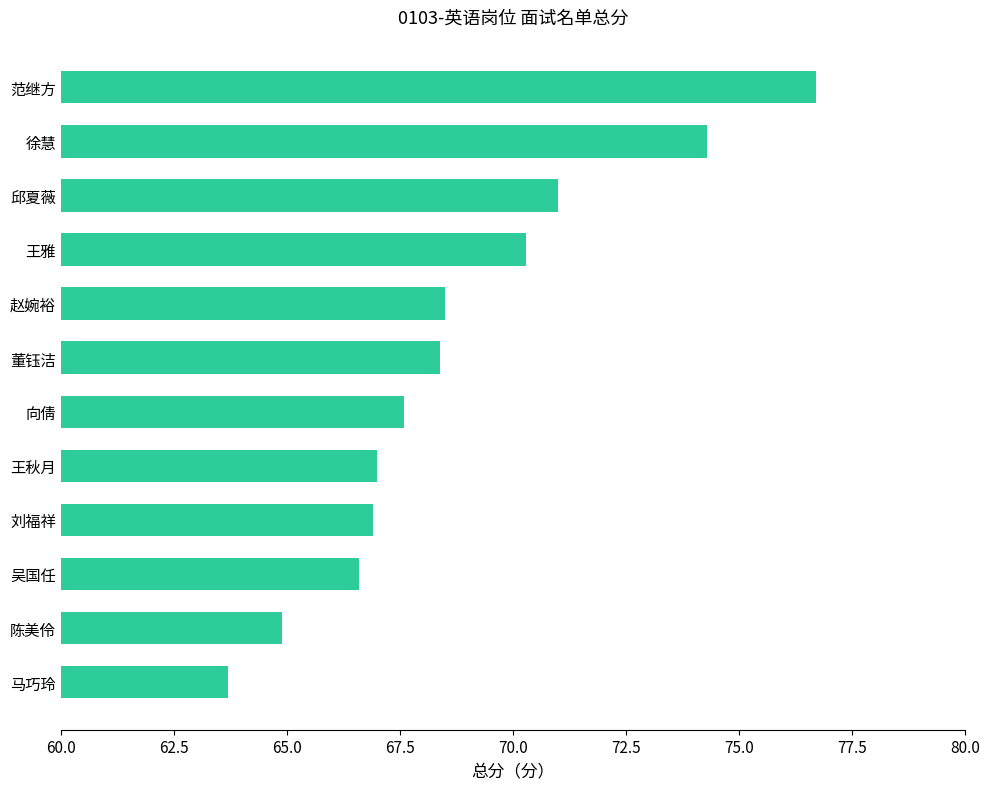

How many bars are there in total?

12